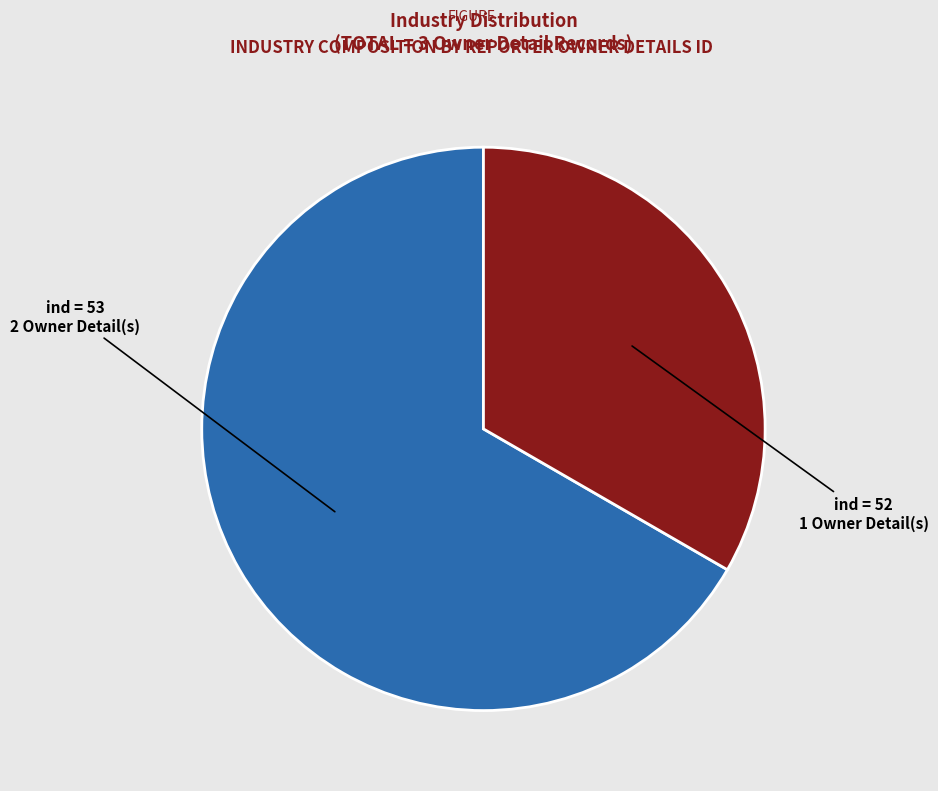

How many slices are in this pie chart?

2